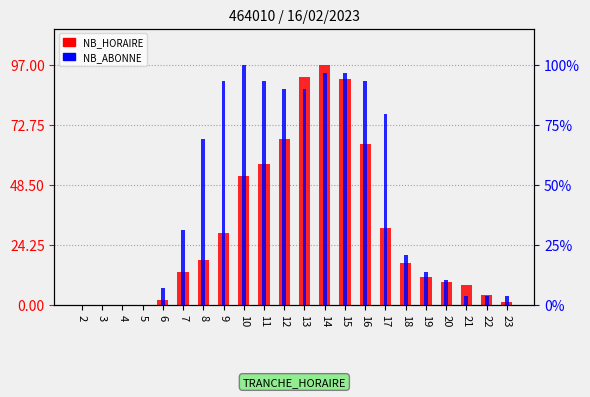

Which series has the largest range (max minus min)?

NB_HORAIRE